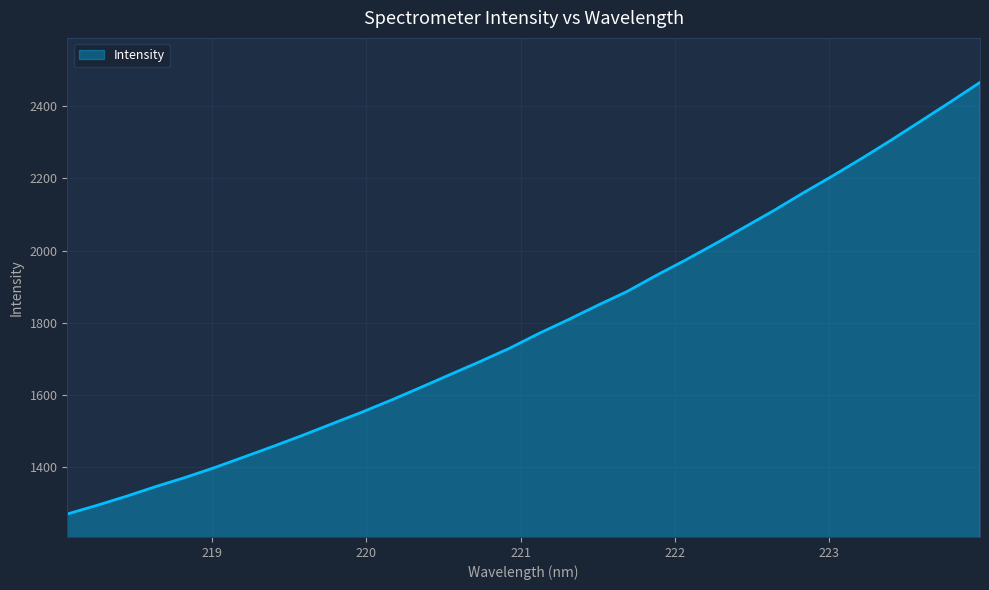

What is the difference between the maximum and minimum values?

1195.0